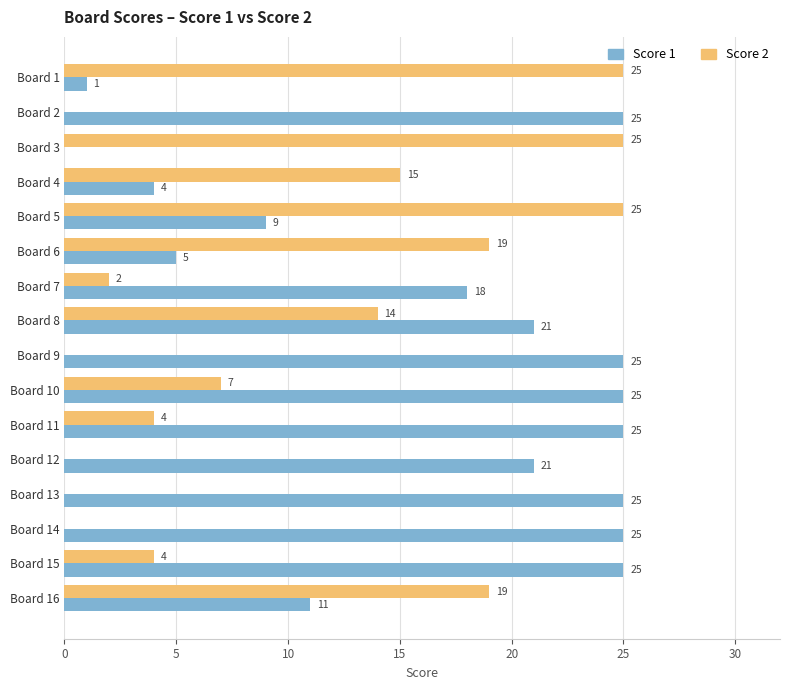

What is the greatest value displayed?

25